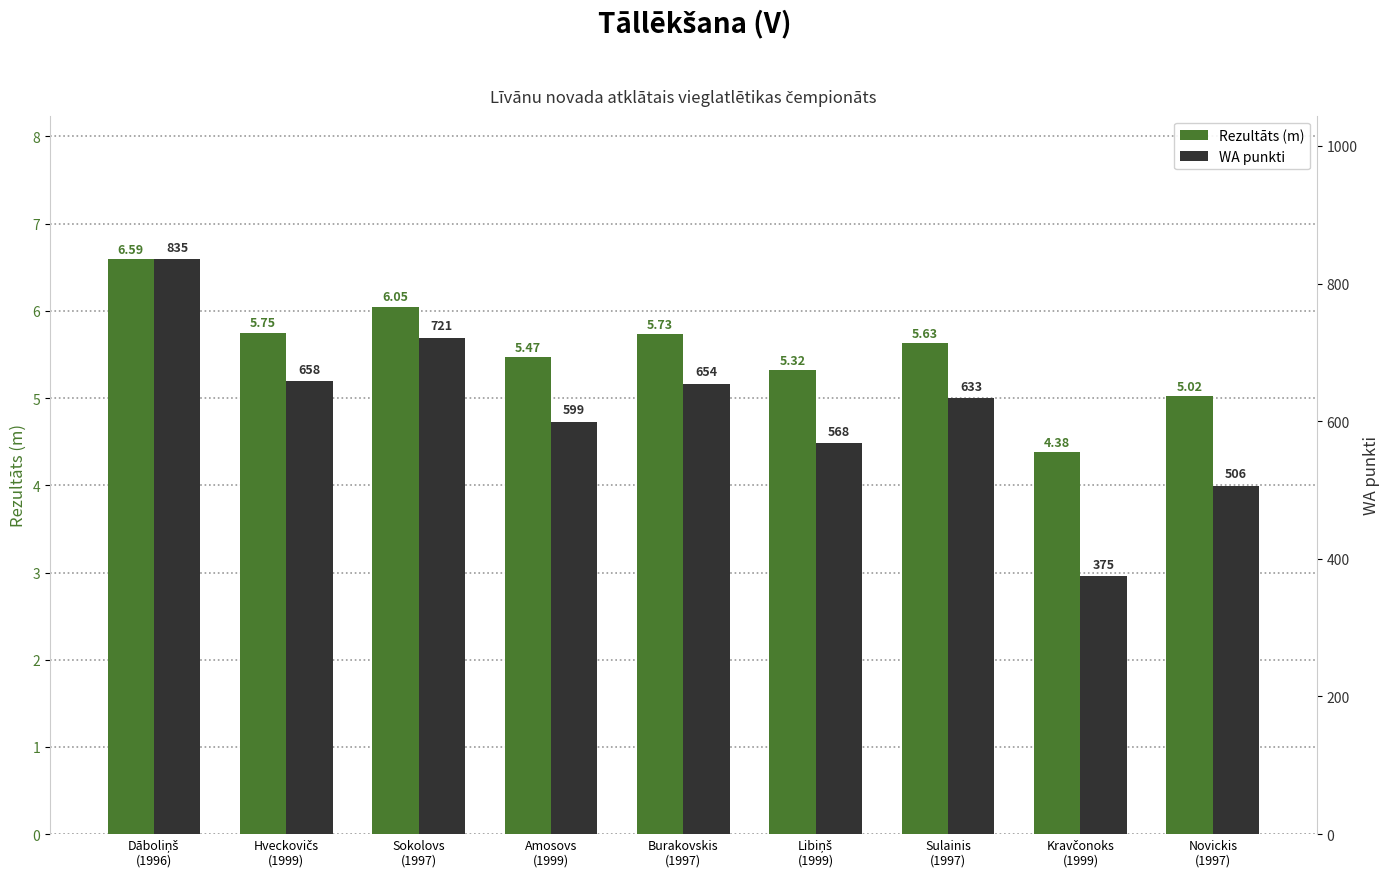

List the series in order of their peak value, highest first.

WA punkti, Rezultāts (m)